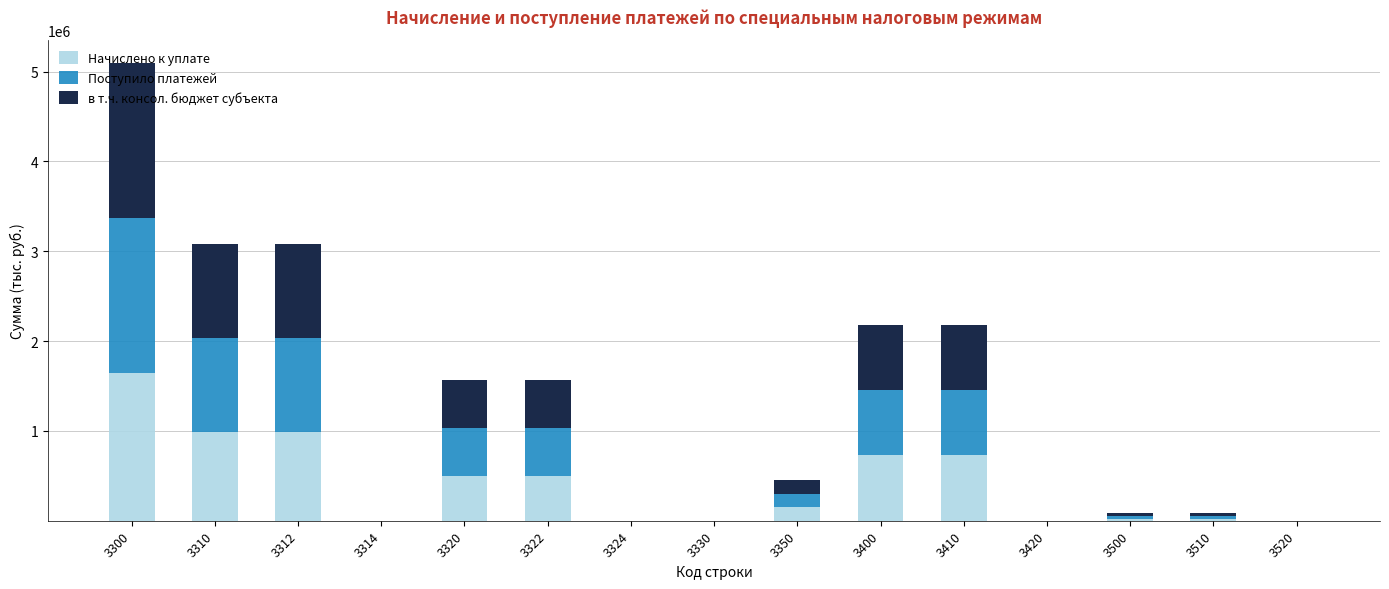

At which category is the sum across all series the highest?

3300